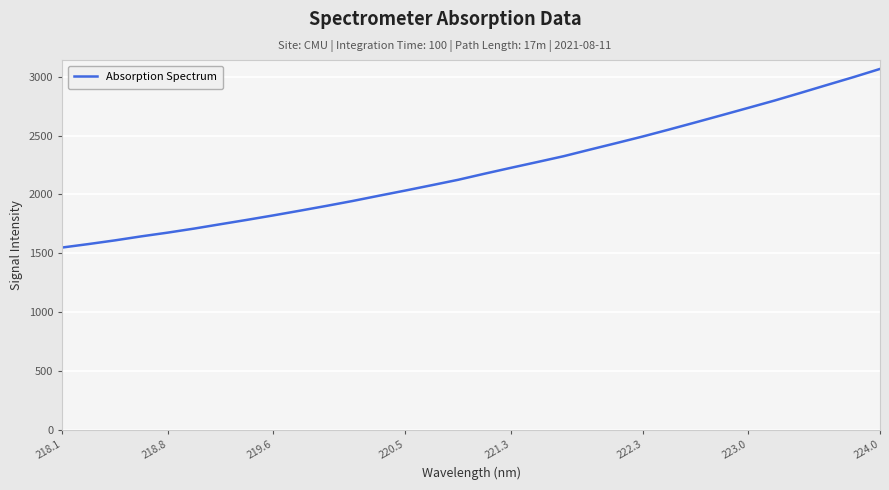

What is the maximum value shown in the chart?

3064.5